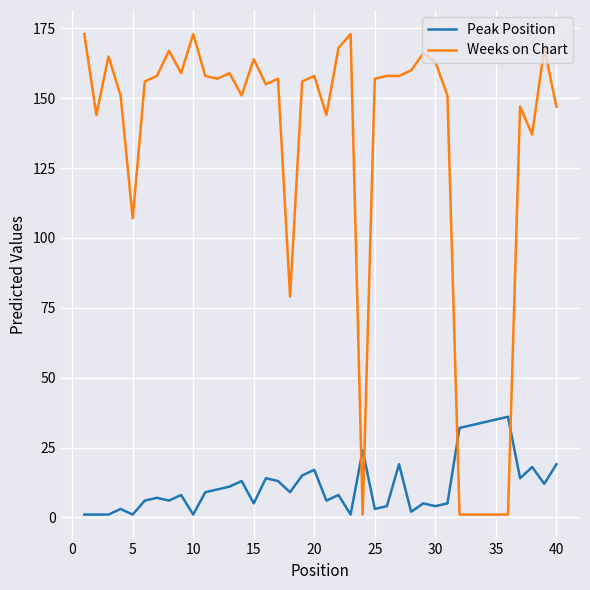

What is the highest value of the Peak Position series?

36